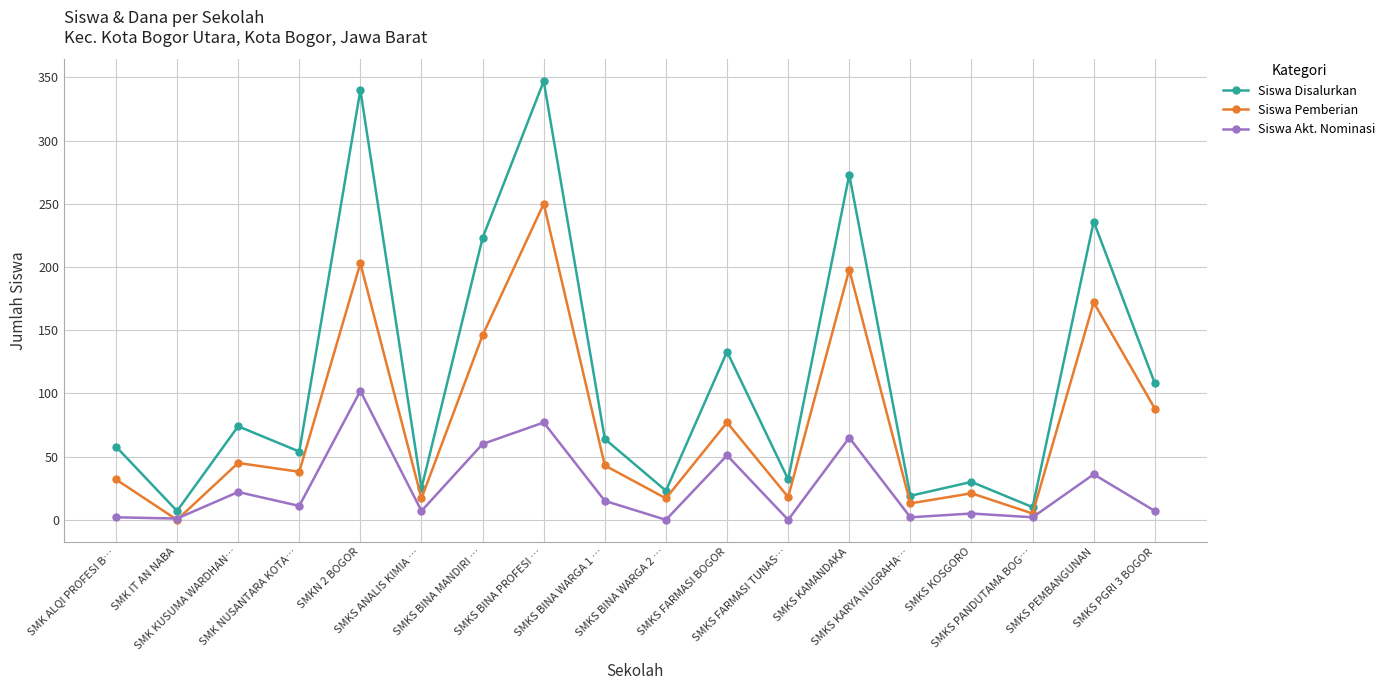

True or false: Siswa Disalurkan and Siswa Akt. Nominasi intersect in this chart.

False